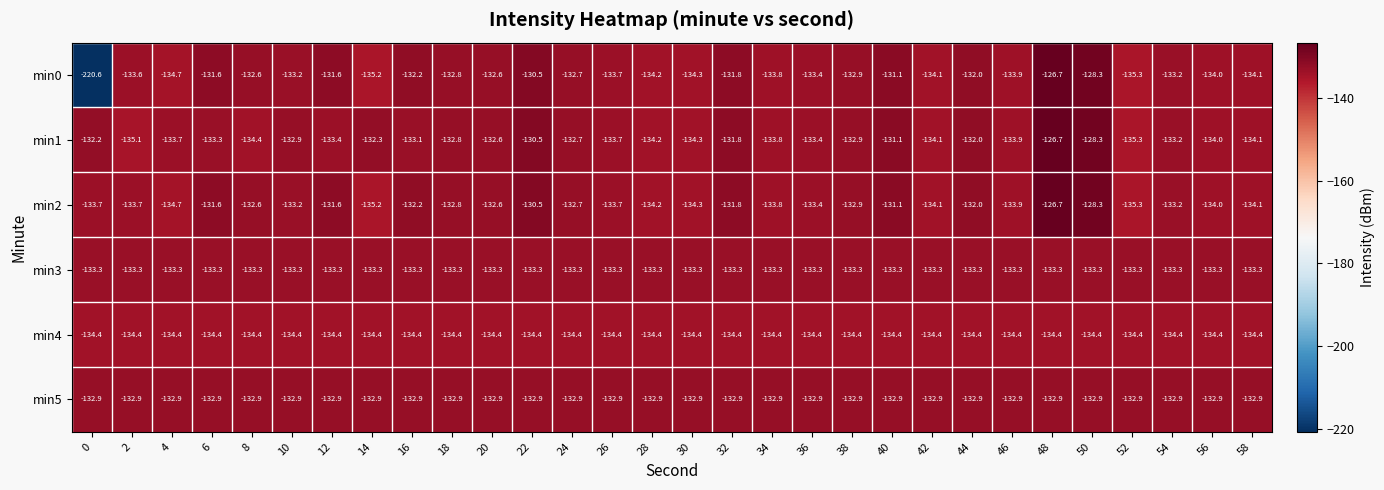

How many data points does each series have?

30